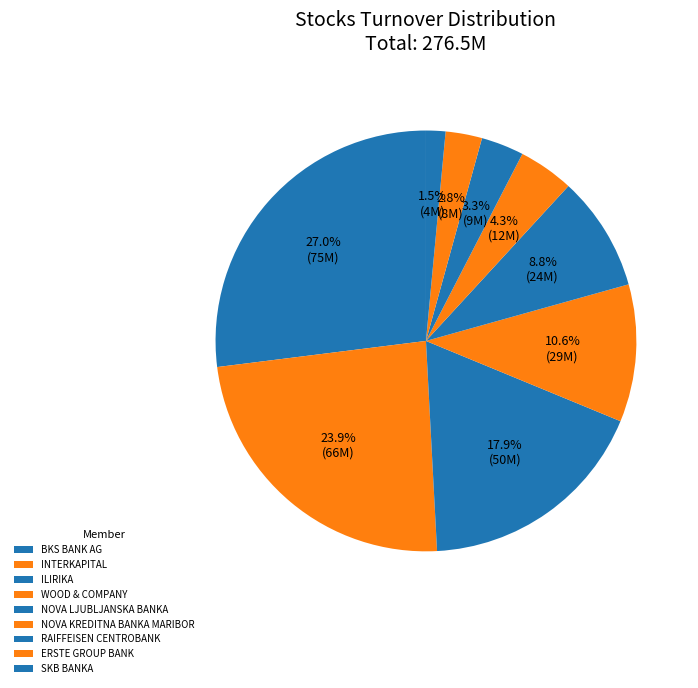

How many slices are in this pie chart?

9